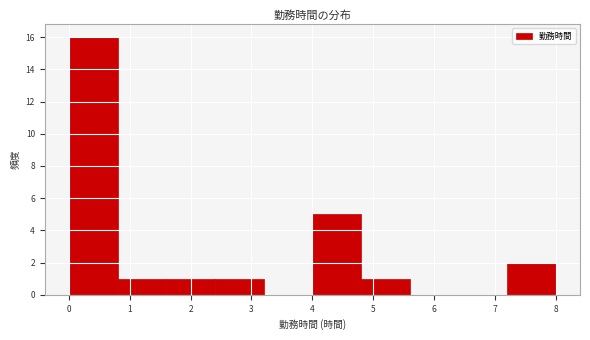

Reading left to right, transcribe this chart: for each bar, give the range it covers on the x-axis and its height. The values are not printed on the chart, so give them approximately, as read against the axis.

0.0 to 0.8: 16
0.8 to 1.6: 1
1.6 to 2.4: 1
2.4 to 3.2: 1
3.2 to 4.0: 0
4.0 to 4.8: 5
4.8 to 5.6: 1
5.6 to 6.4: 0
6.4 to 7.2: 0
7.2 to 8.0: 2